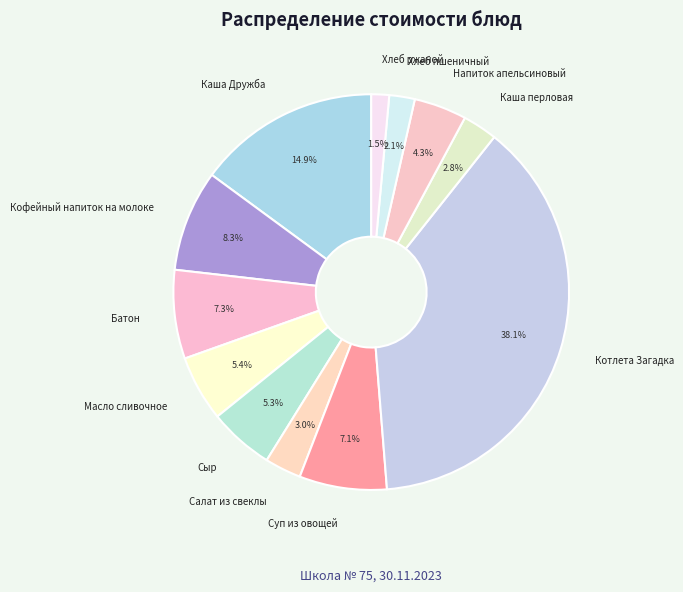

Approximately how many times larger is the value at Хлеб пшеничный compared to Хлеб ржаной?

1.4